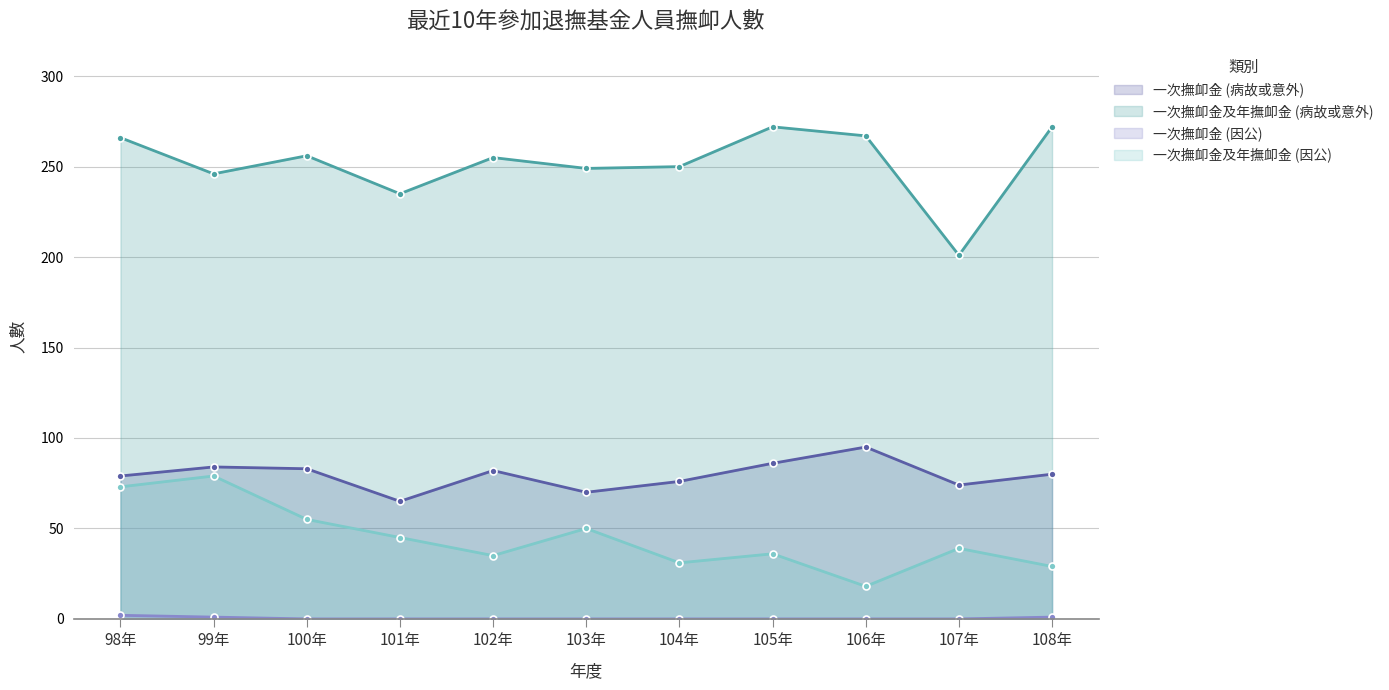

Where does the 一次撫卹金及年撫卹金 (病故或意外) series first go above 255?

98年